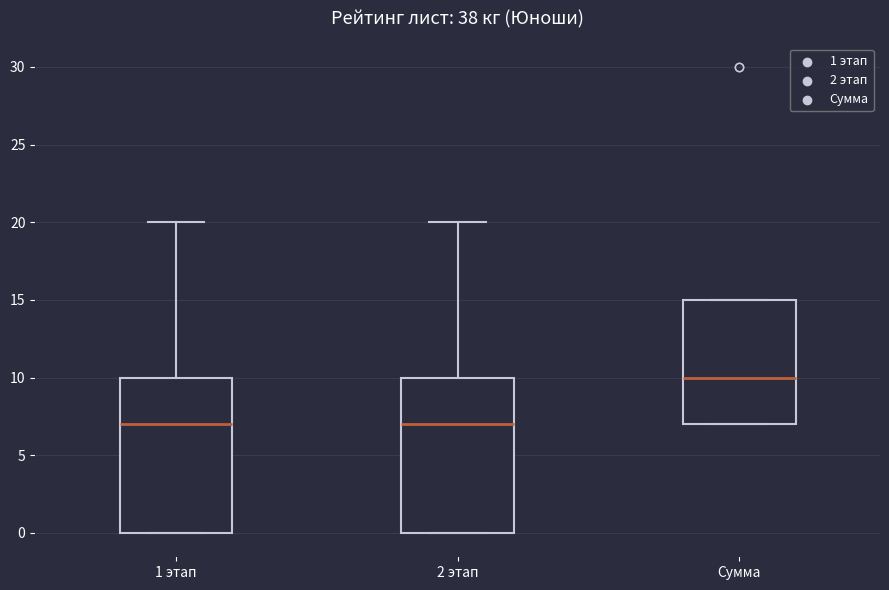

Reading left to right, read every box against the y-axis: the position of its median line, the range the box covers, and the ends of its whiskers. The values are not printed on the chart, so give them approximately, as read against the axis.

1 этап: median 7, box 0 to 10, whiskers 0 to 20
2 этап: median 7, box 0 to 10, whiskers 0 to 20
Сумма: median 10, box 7 to 15, whiskers 7 to 15